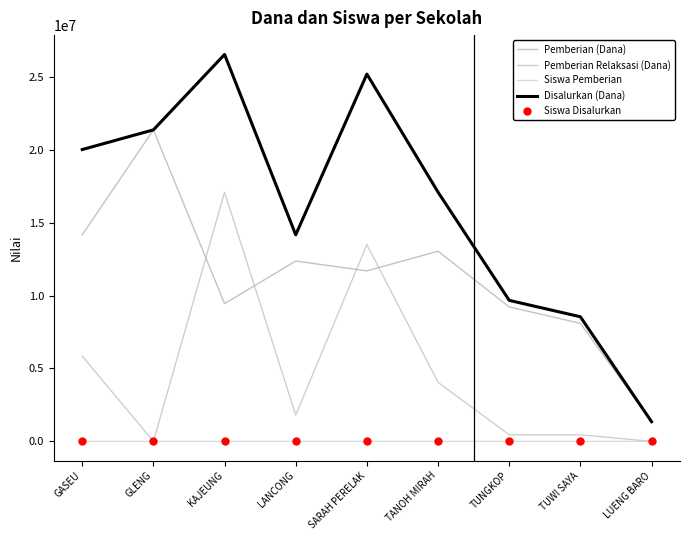

Which label corresponds to the smallest value in the chart?

GLENG